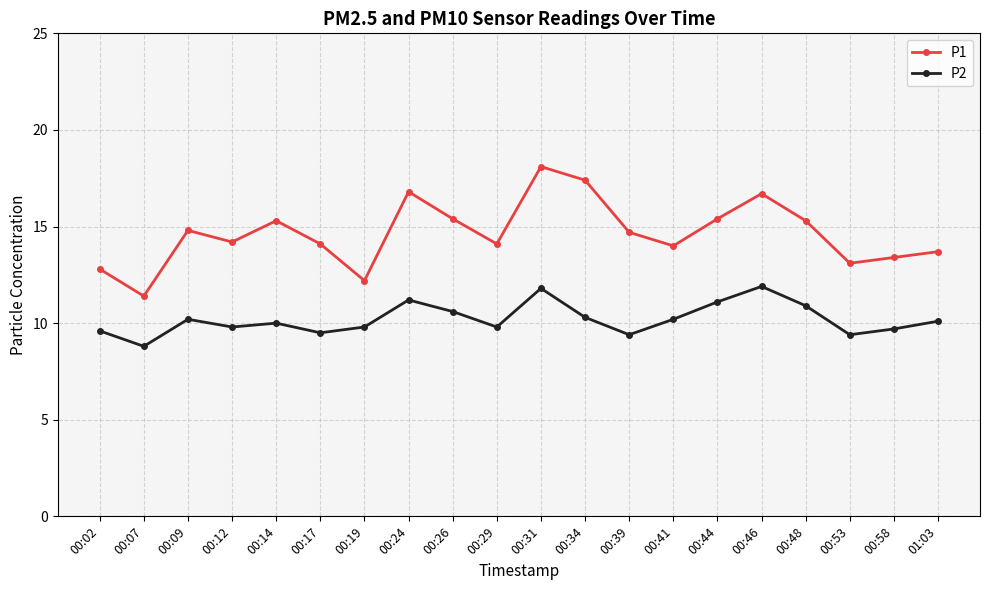

What is the difference between the highest and lowest values at 00:46?

4.8